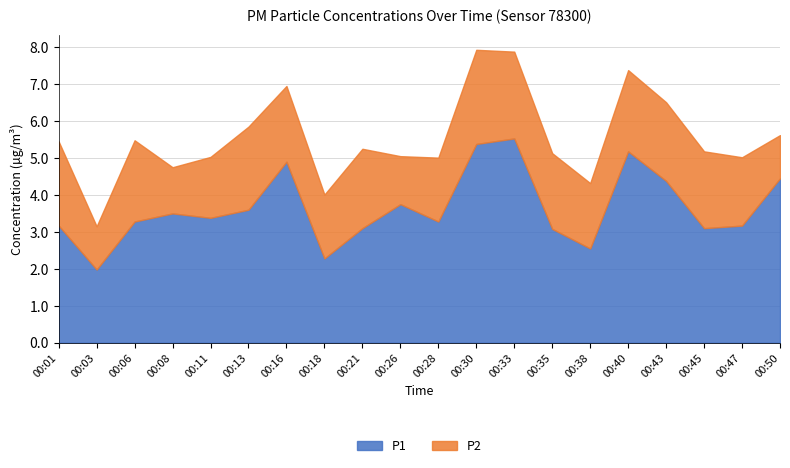

What is the lowest value of the P1 series?

2.0